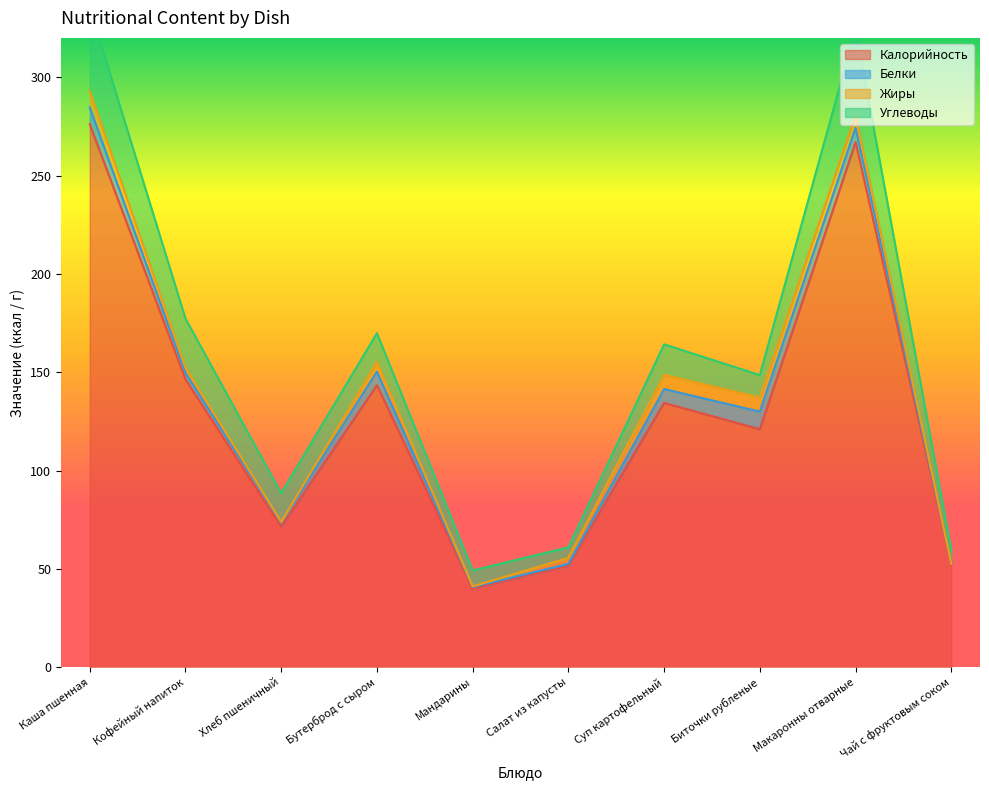

Reading right to left, transcribe all the data shown in this chart.

Калорийность: Чай с фруктовым соком=52.3	Макаронны отварные=267.0	Биточки рубленые=121.0	Суп картофельный=134.4	Салат из капусты=51.6	Мандарины=40.0	Бутерброд с сыром=143.4	Хлеб пшеничный=71.4	Кофейный напиток=146.3	Каша пшенная=276.1
Белки: Чай с фруктовым соком=0.2	Макаронны отварные=7.3	Биточки рубленые=8.9	Суп картофельный=7.0	Салат из капусты=0.9	Мандарины=0.8	Бутерброд с сыром=6.9	Хлеб пшеничный=2.3	Кофейный напиток=3.3	Каша пшенная=8.6
Жиры: Чай с фруктовым соком=0.0	Макаронны отварные=6.5	Биточки рубленые=7.2	Суп картофельный=7.2	Салат из капусты=3.0	Мандарины=0.3	Бутерброд с сыром=5.0	Хлеб пшеничный=0.2	Кофейный напиток=2.7	Каша пшенная=8.4
Углеводы: Чай с фруктовым соком=7.0	Макаронны отварные=43.6	Биточки рубленые=11.4	Суп картофельный=15.5	Салат из капусты=5.4	Мандарины=8.1	Бутерброд с сыром=14.6	Хлеб пшеничный=14.6	Кофейный напиток=25.0	Каша пшенная=42.2